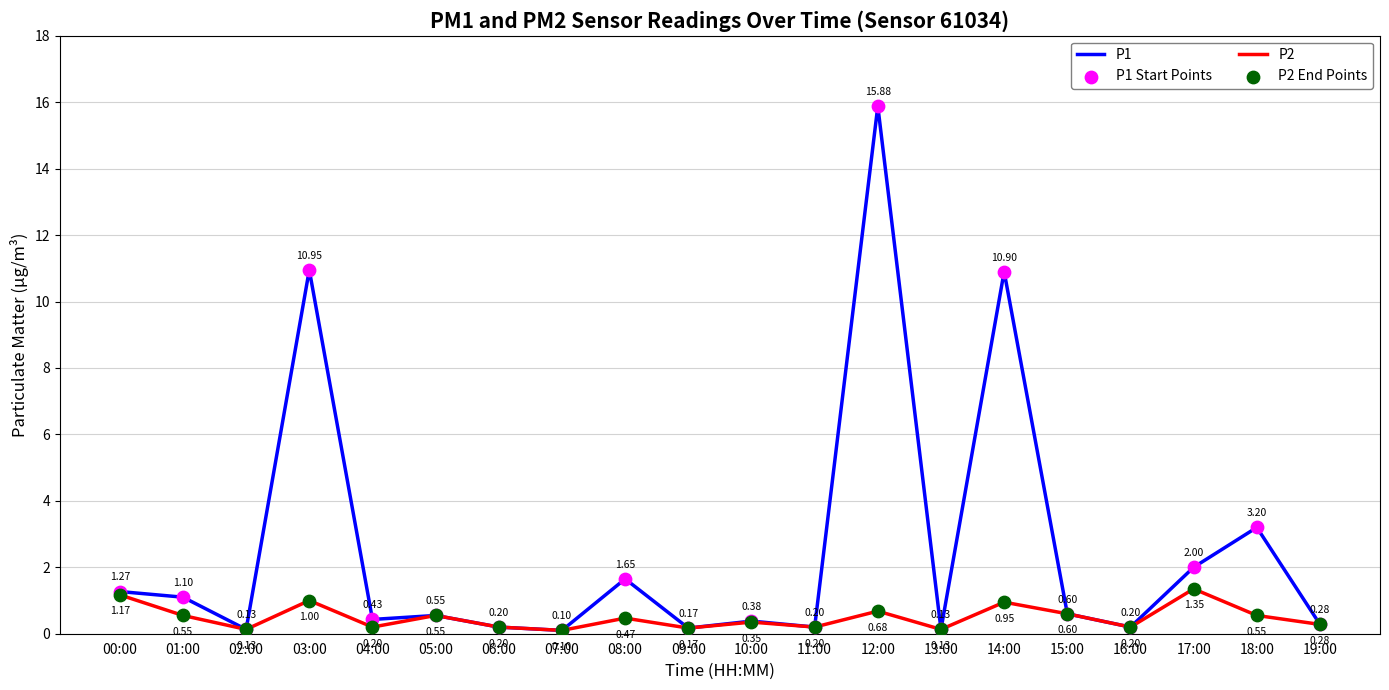

Which series has the largest total across all categories?

P1